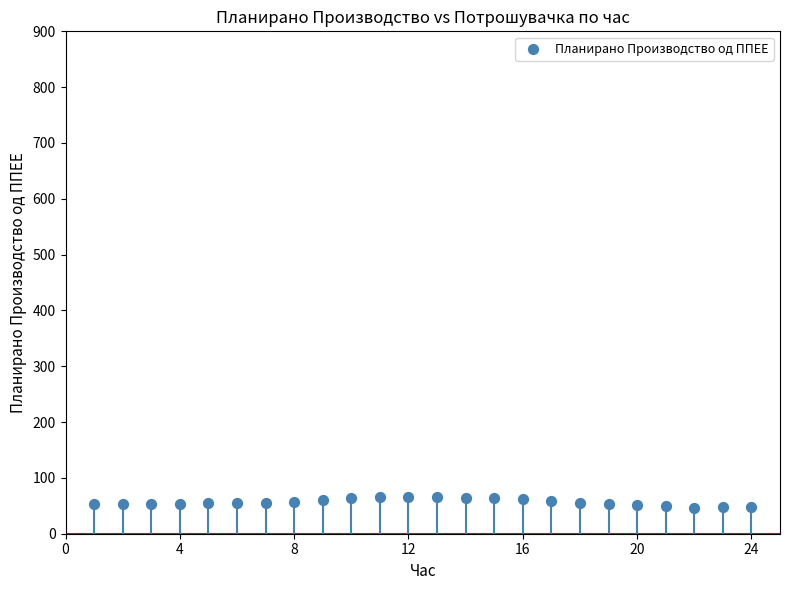

What is the range of Y values (max minus min)?

20.3